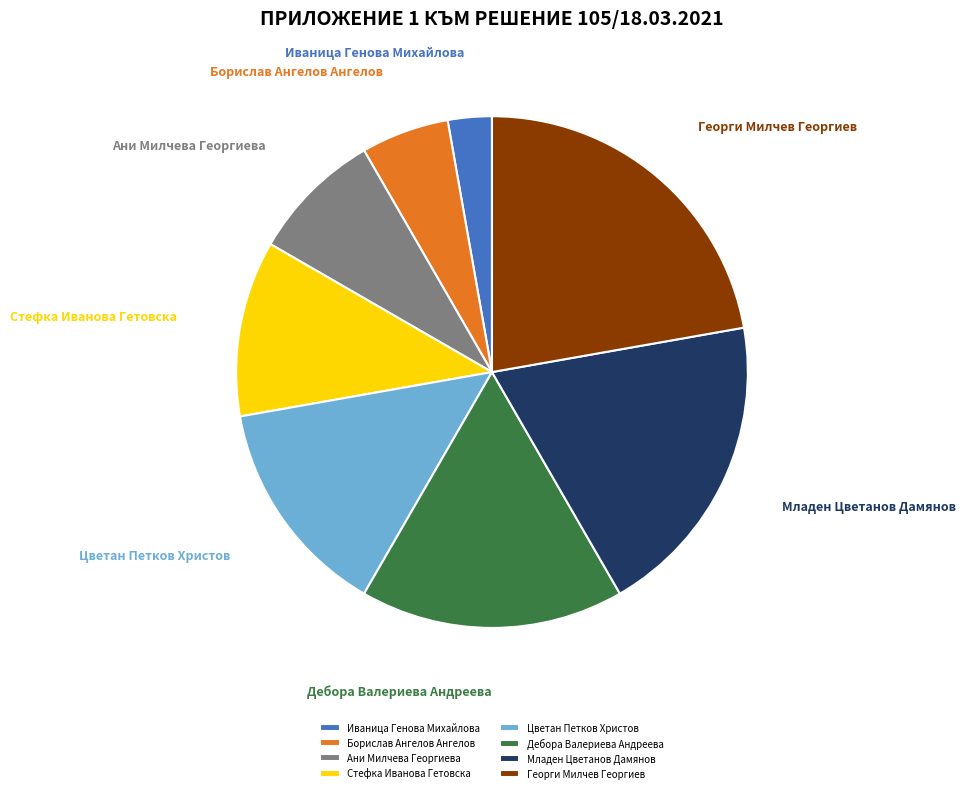

Is it true that Георги Милчев Георгиев is 22% of the pie?

True